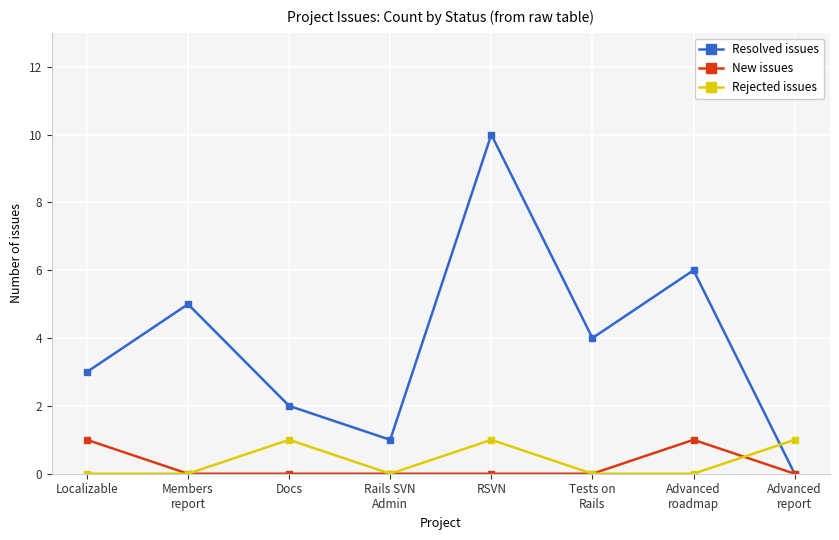

Which category has the highest value across all series?

RSVN